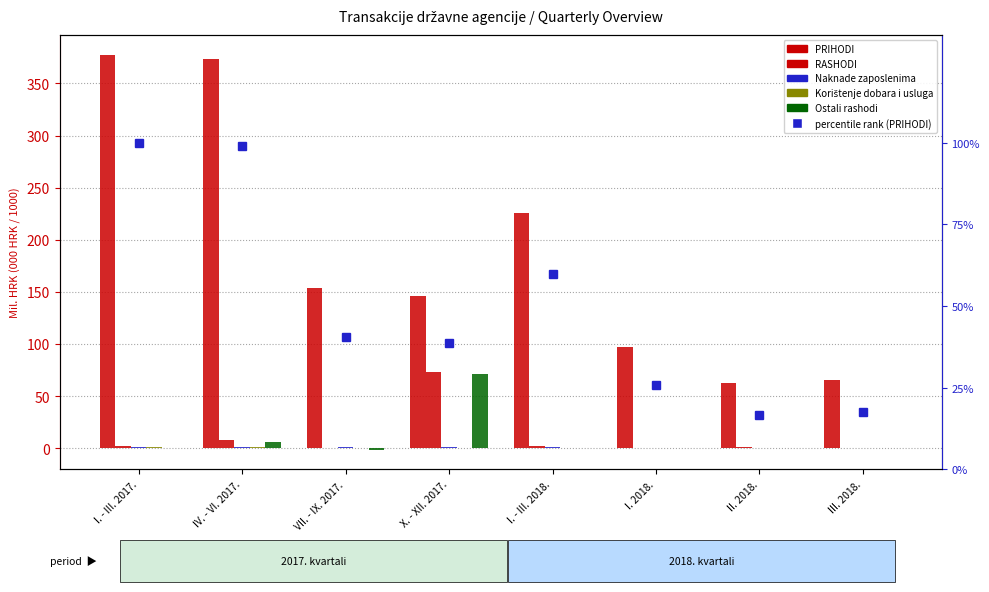

Does the chart contain stacked bars?

No